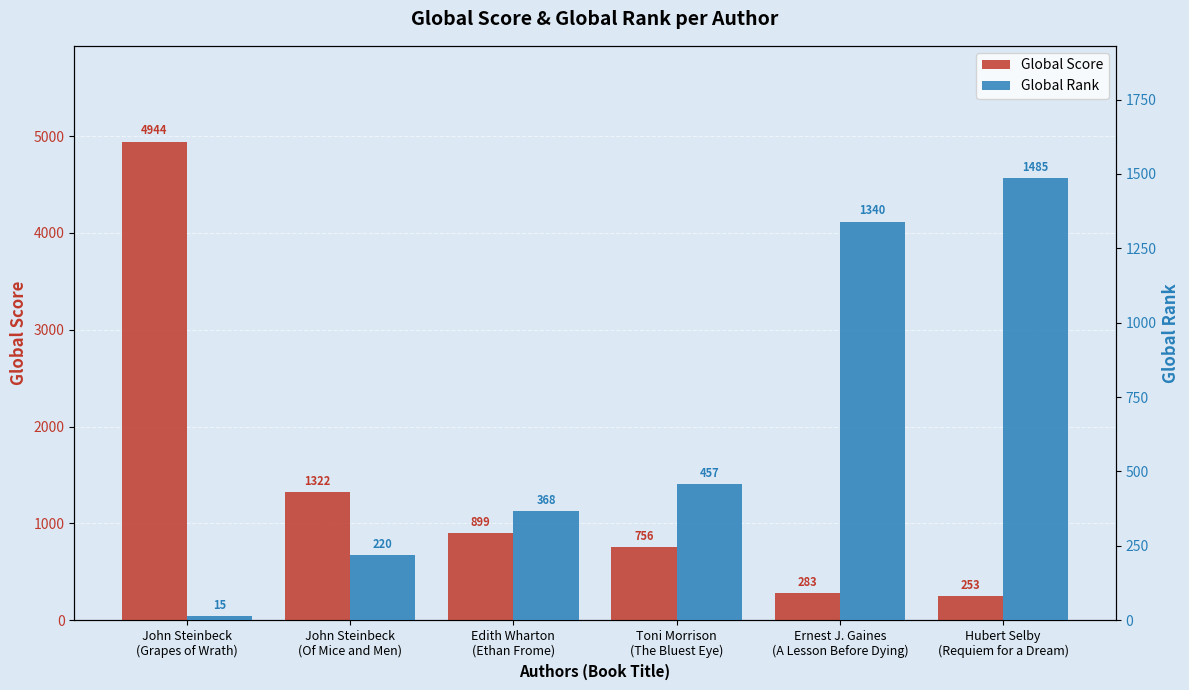

Rank the series by their maximum value, from lowest to highest.

Global Rank, Global Score